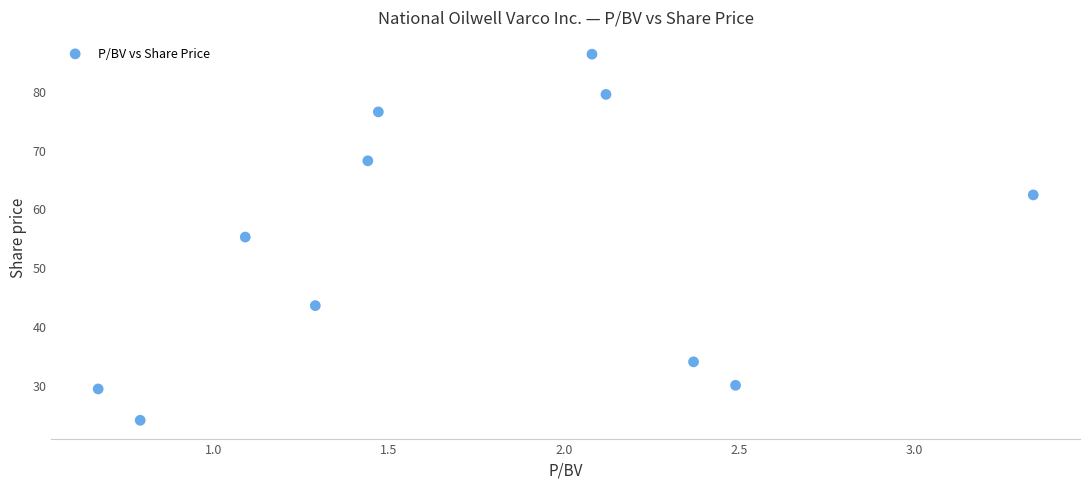

What is the average Y value?

53.5